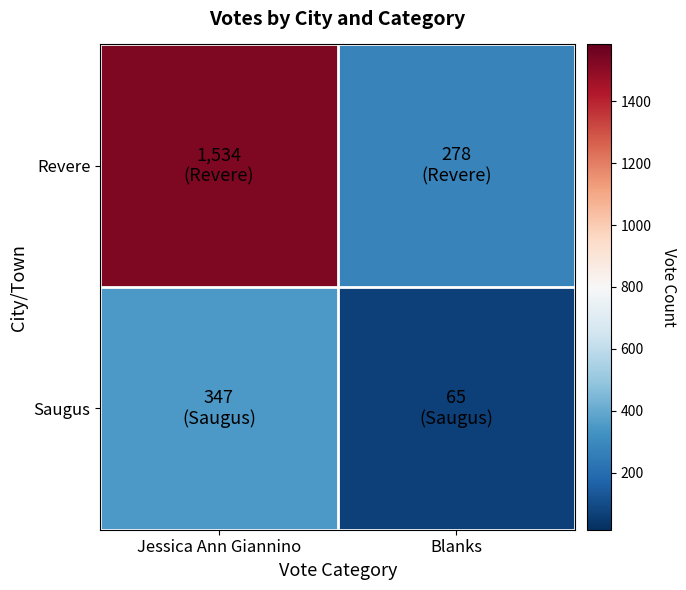

At how many categories does at least one series exceed 408?

1